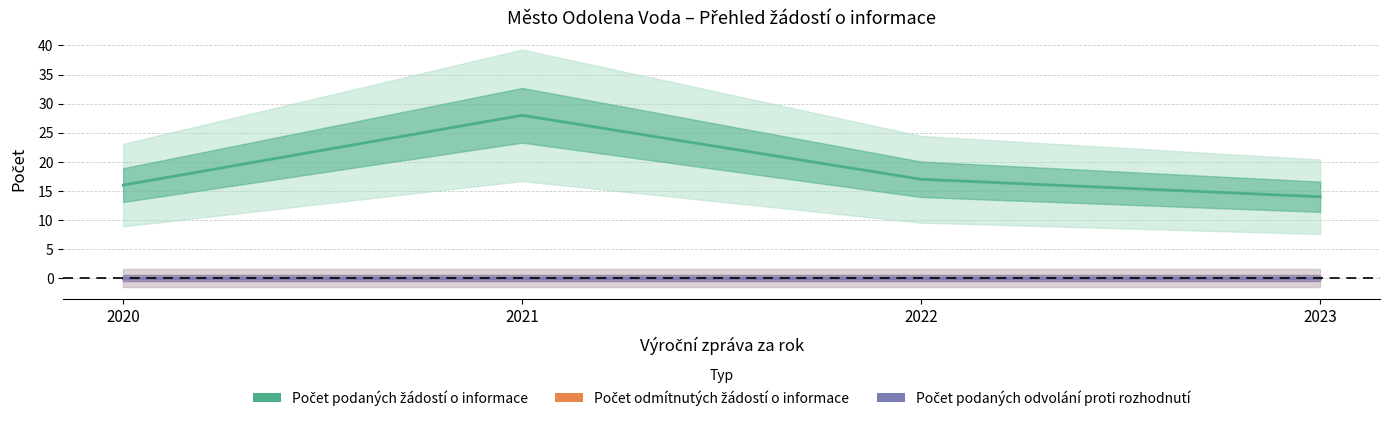

Rank the categories by Počet podaných odvolání proti rozhodnutí value from highest to lowest.

2020, 2021, 2022, 2023